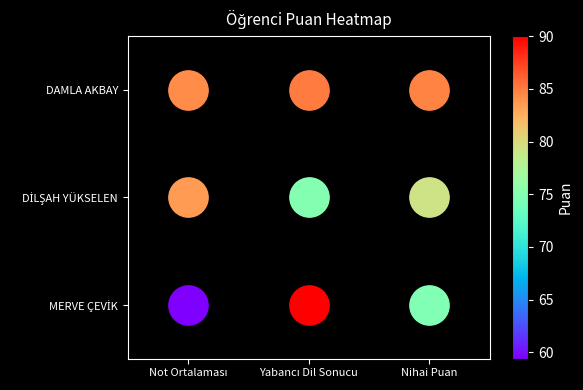

What is the smallest value displayed?

59.4